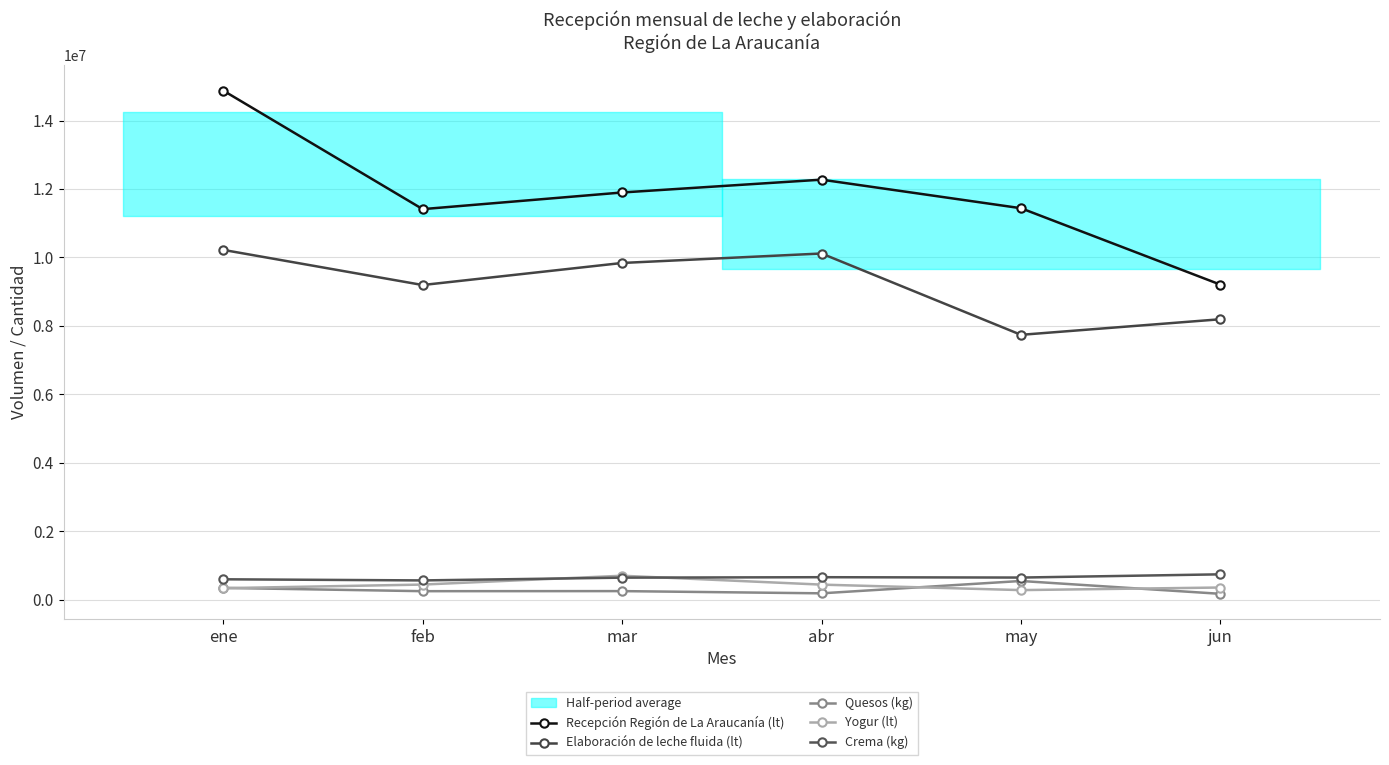

What is the label of the 6th point from the right?

ene